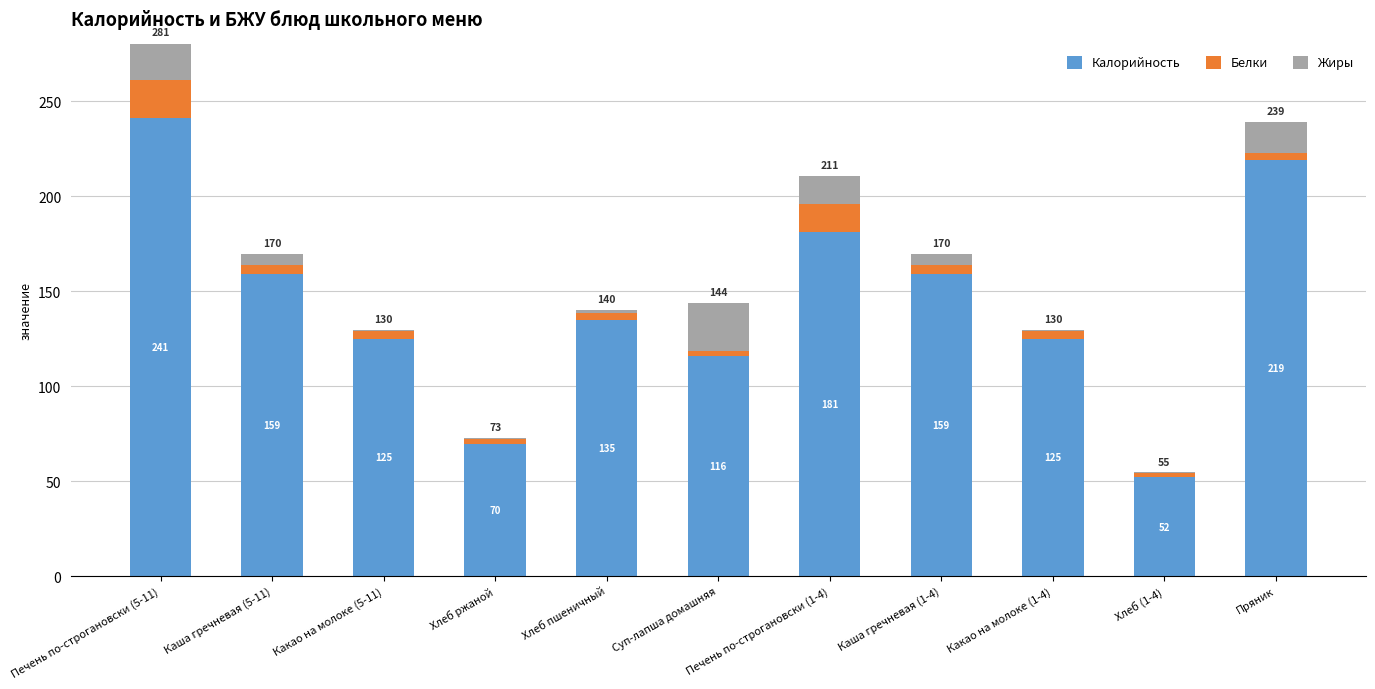

What is the sum of all Калорийность values?

1582.2